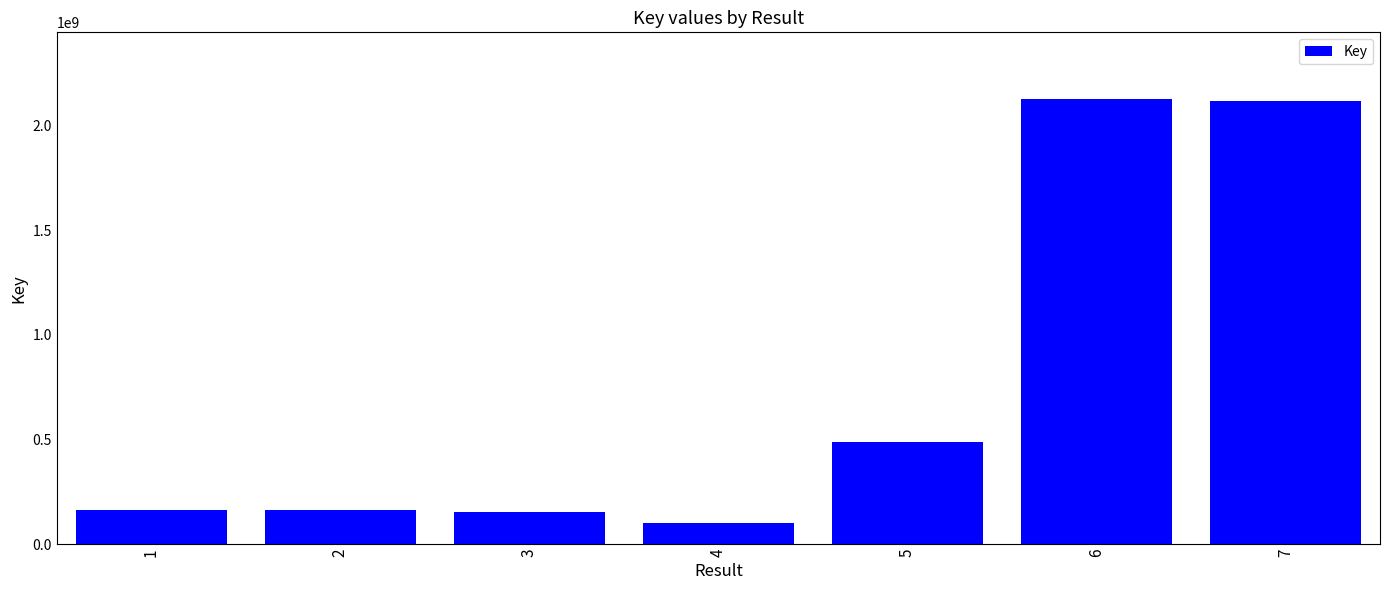

Are the bars grouped side by side (vs. stacked)?

No